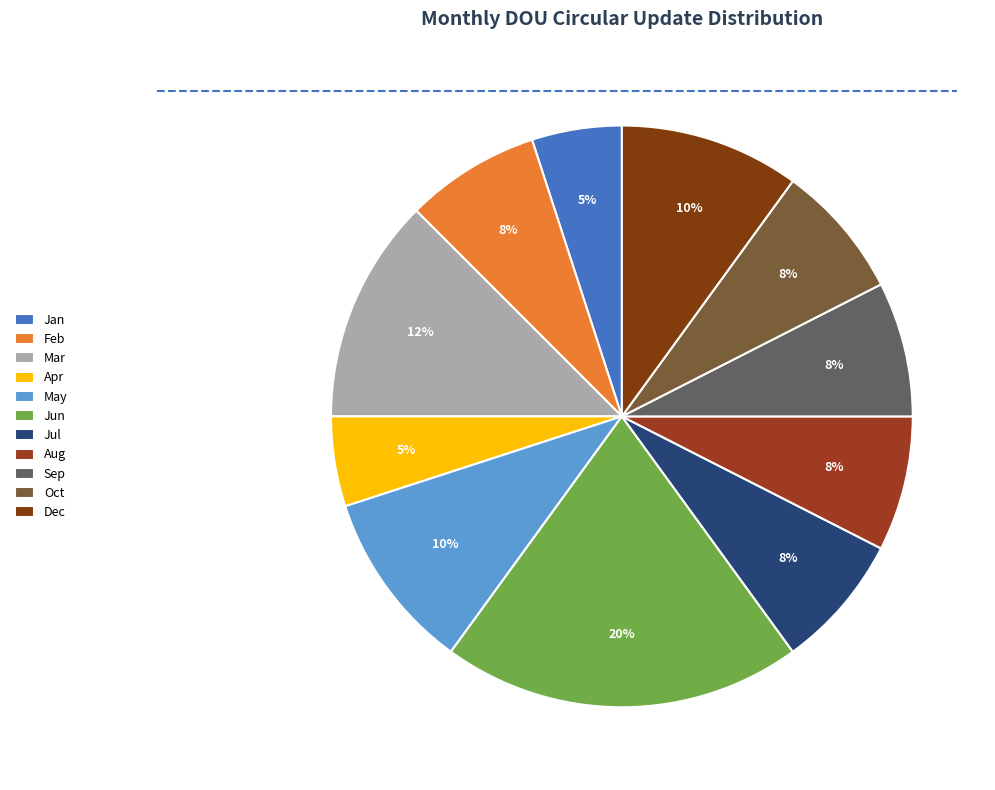

What is the ratio of the value at Oct to the value at Jun?

0.4